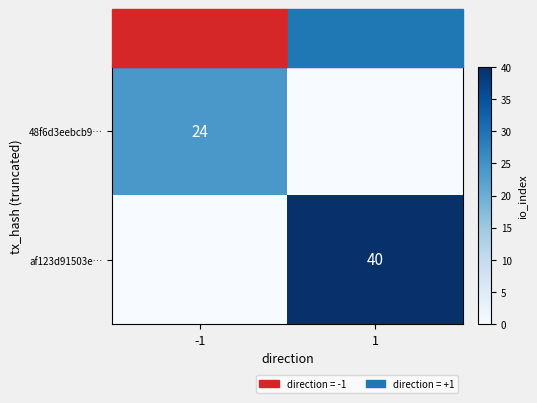

True or false: 48f6d3eebcb9… has a value of 32 at -1.

False